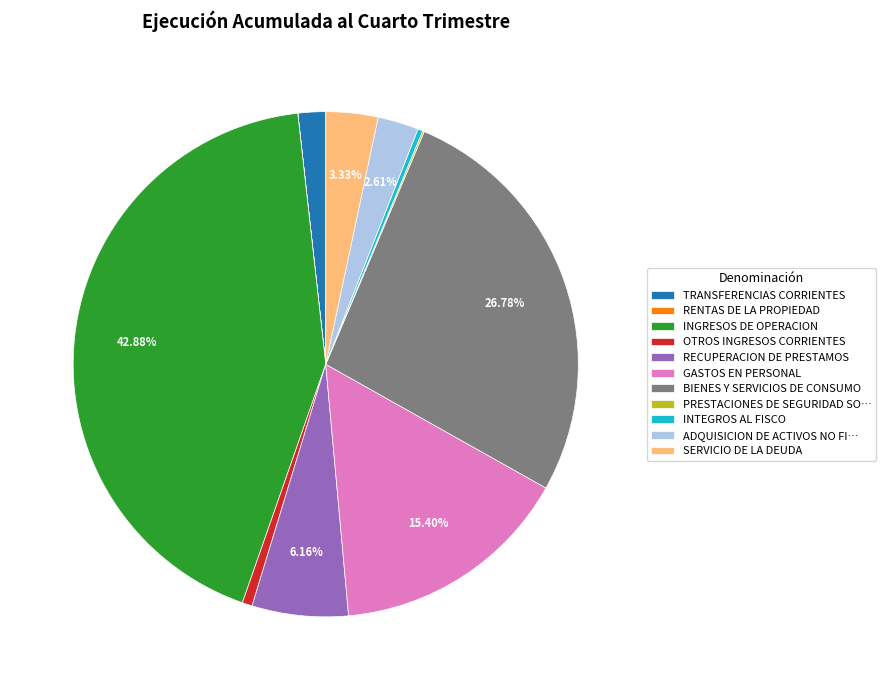

To the nearest percent, what is the average slice percentage?

9%